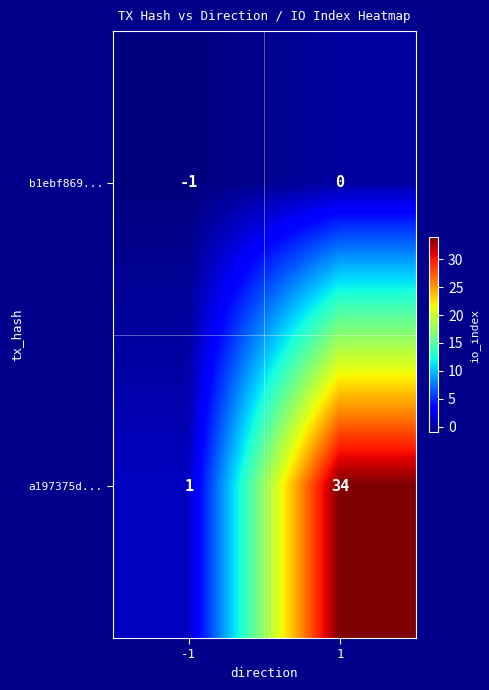

Rank the series by their average value, from lowest to highest.

b1ebf869..., a197375d...